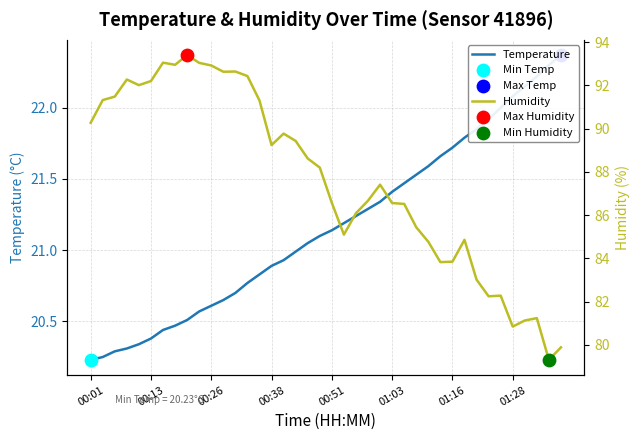

At which category is the sum across all series the highest?

8